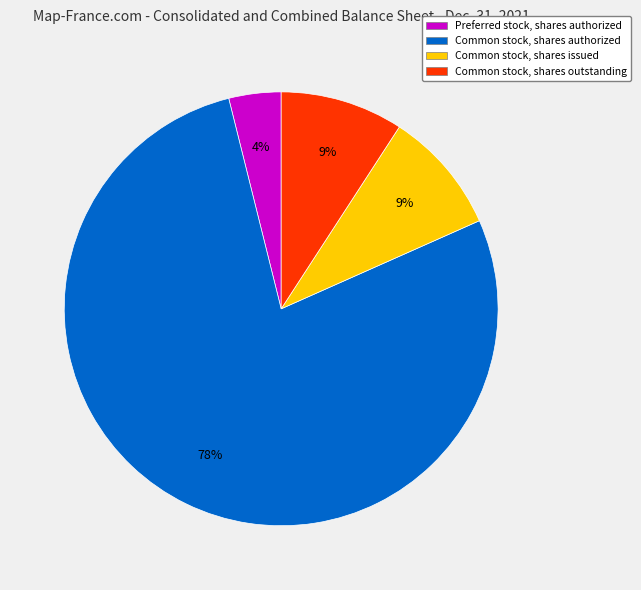

Which slice is the smallest?

Preferred stock, shares authorized